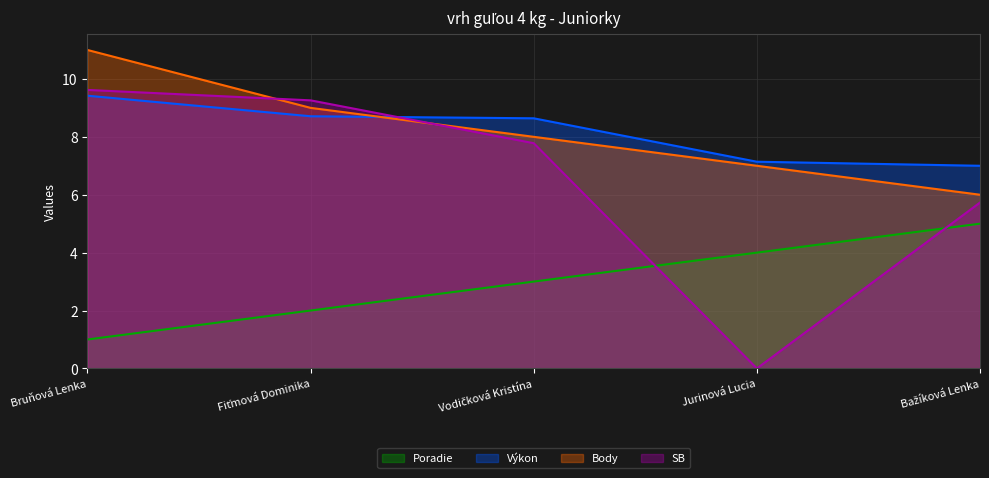

Is it true that Poradie equals 2.2 at Jurinová Lucia?

False